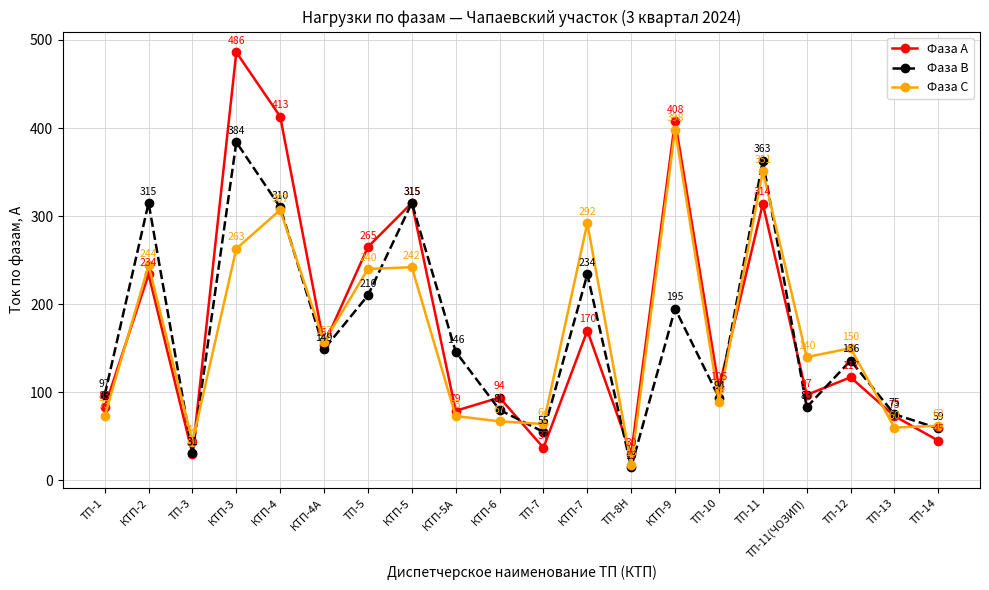

How many interior local peaks does the Фаза В series have?

7